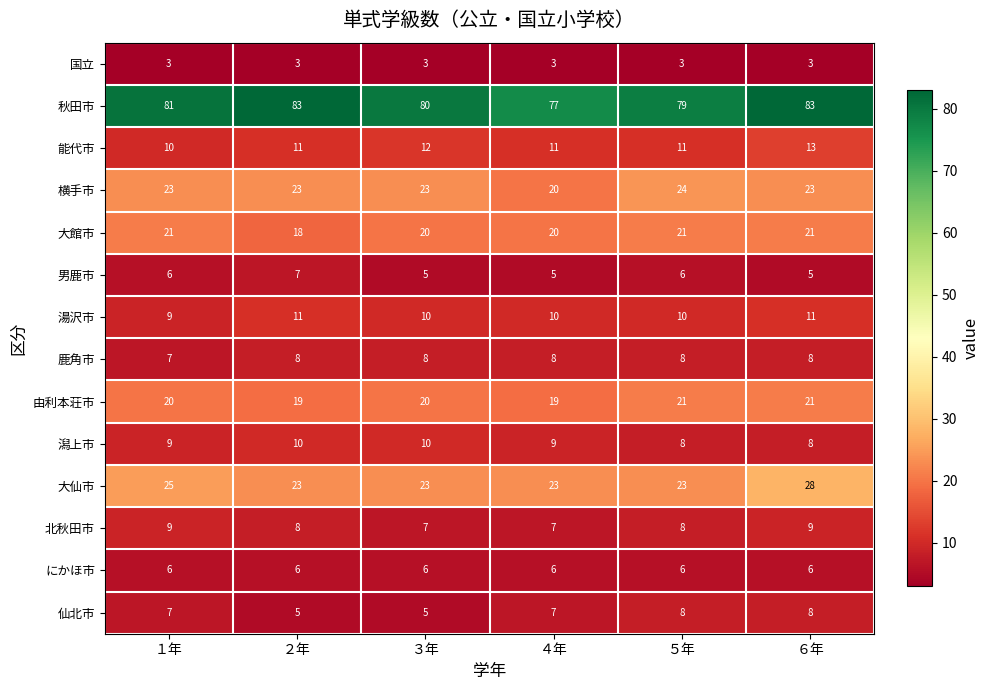

Which series has the widest spread of values?

秋田市